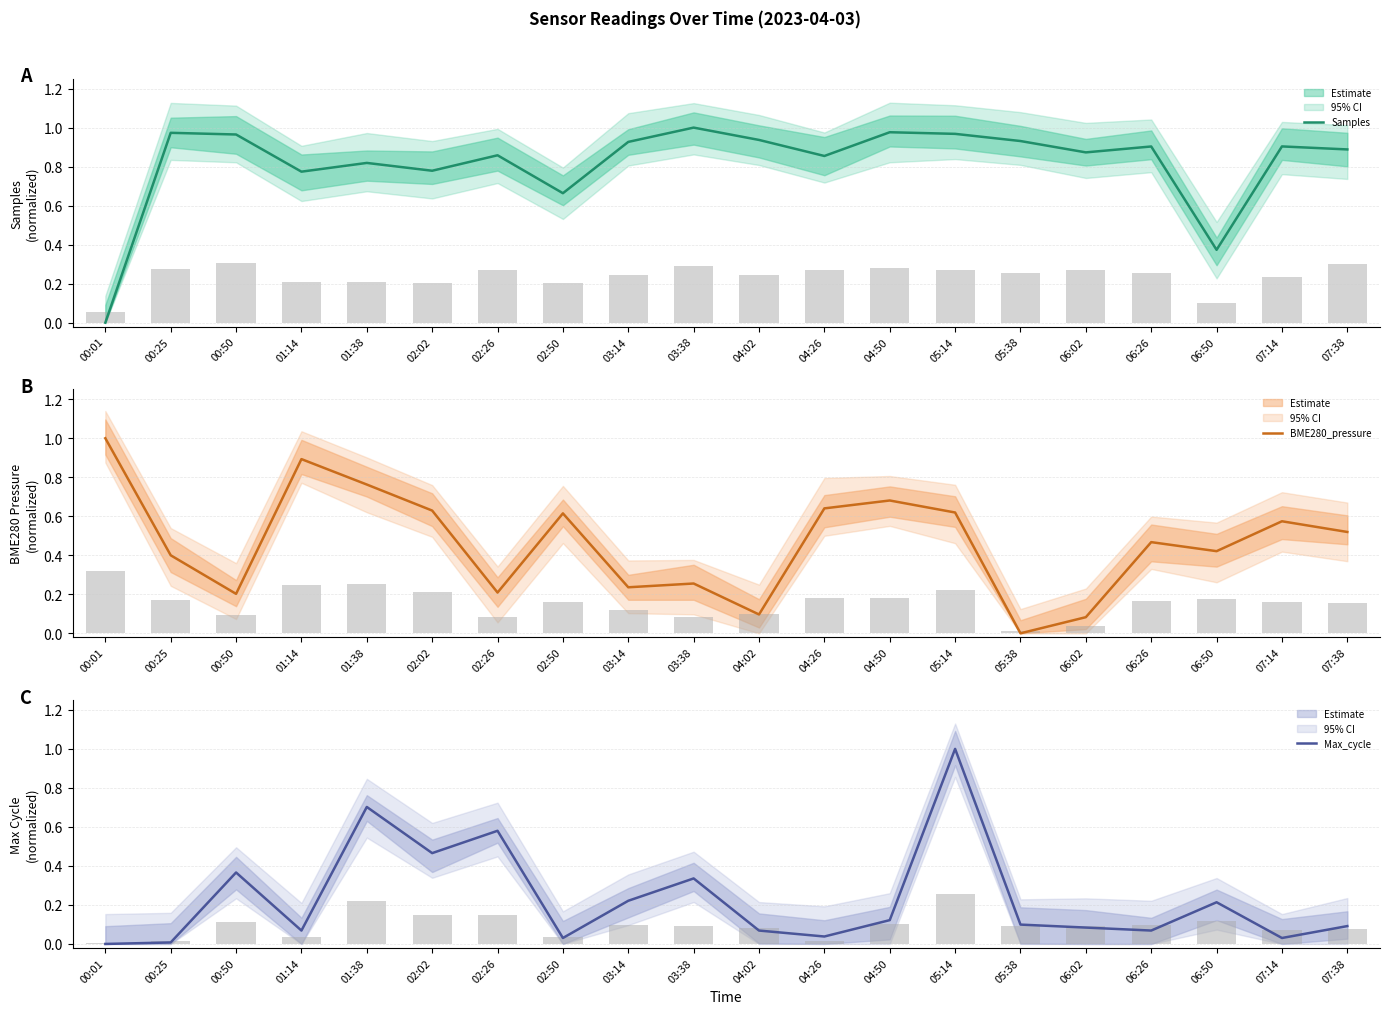

What is the sum of the Max_cycle values at 07:38 and 01:14?

0.2